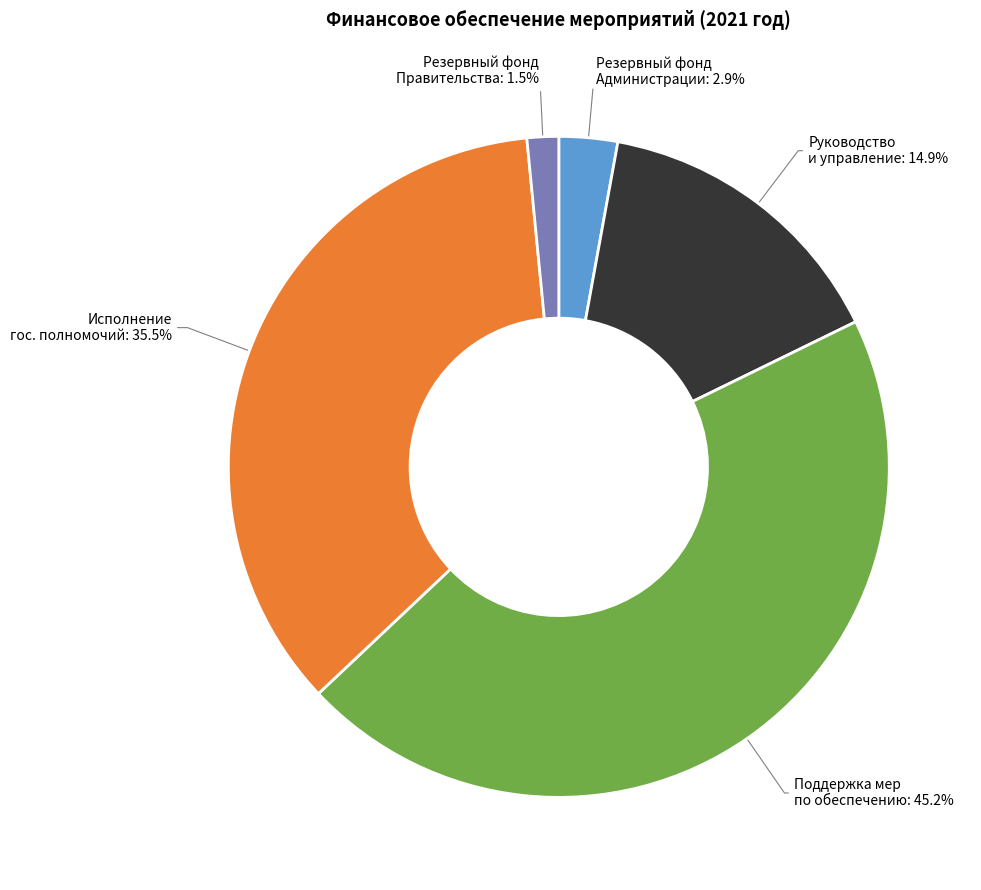

How many segments does this pie chart have?

5